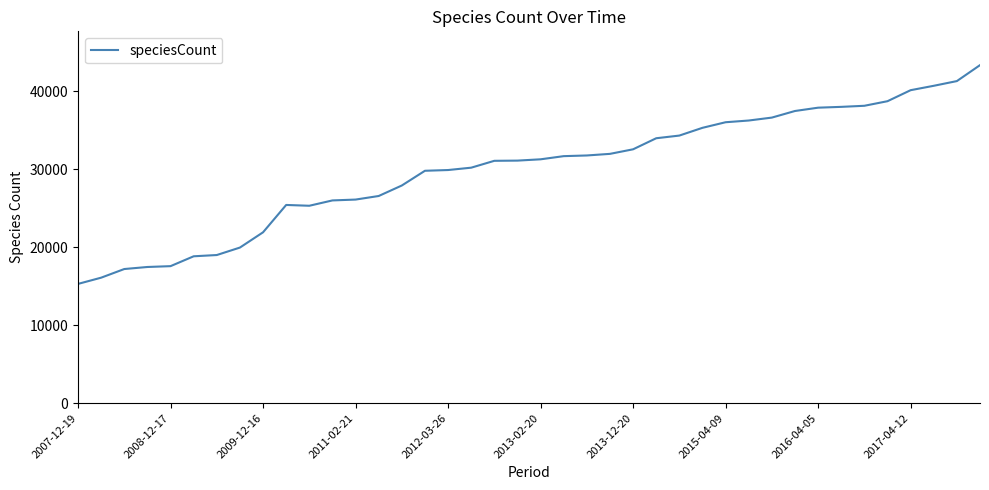

What is the difference between the maximum and minimum values?

28042